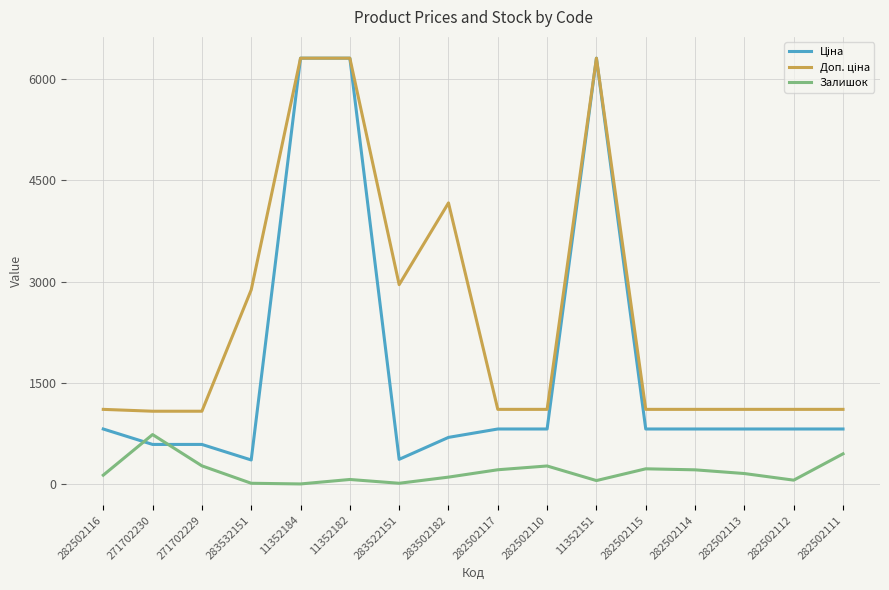

What is the total value across all series at 282502114?

2141.7